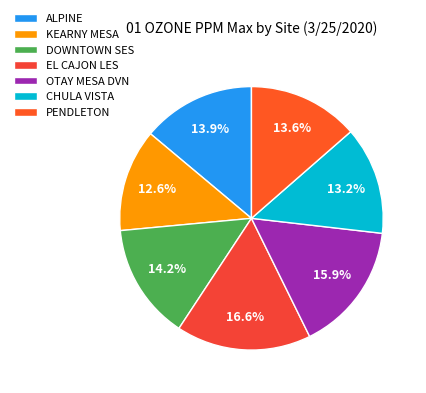

Rank the categories by value from highest to lowest.

EL CAJON LES, OTAY MESA DVN, DOWNTOWN SES, ALPINE, PENDLETON, CHULA VISTA, KEARNY MESA